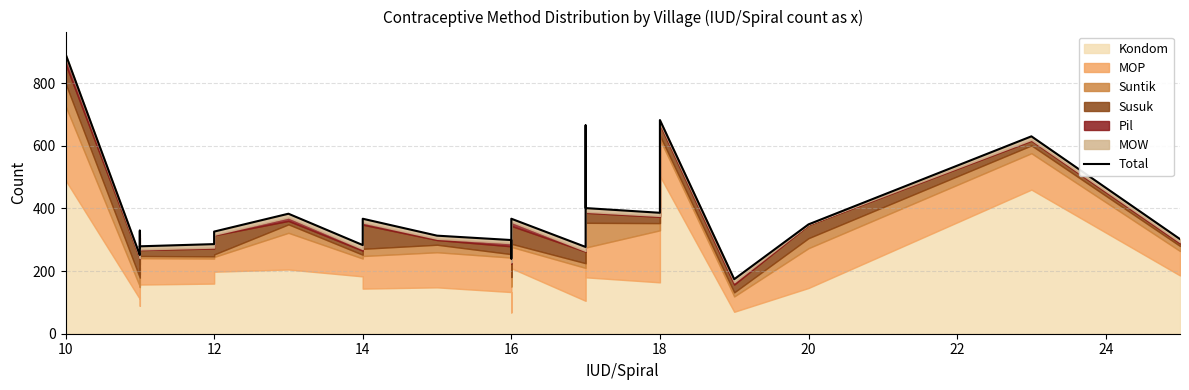

What is the minimum value shown in the chart?

174